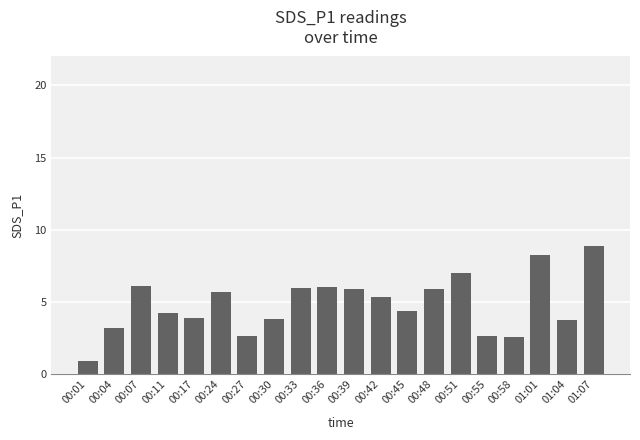

What is the sum of all values?

97.3